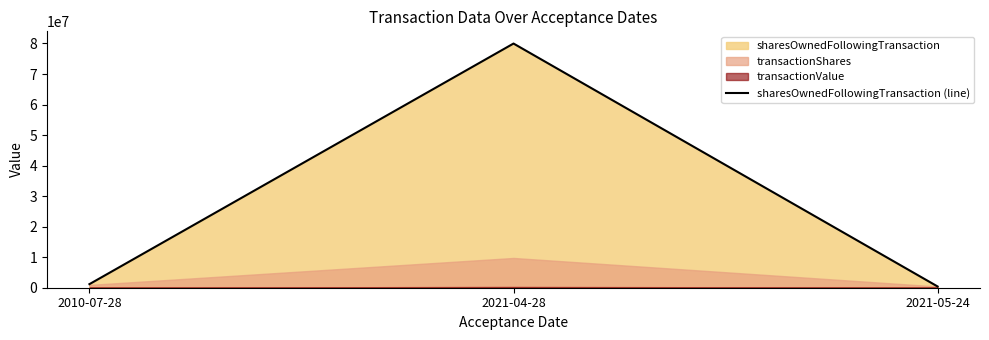

How many lines are shown in the chart?

1